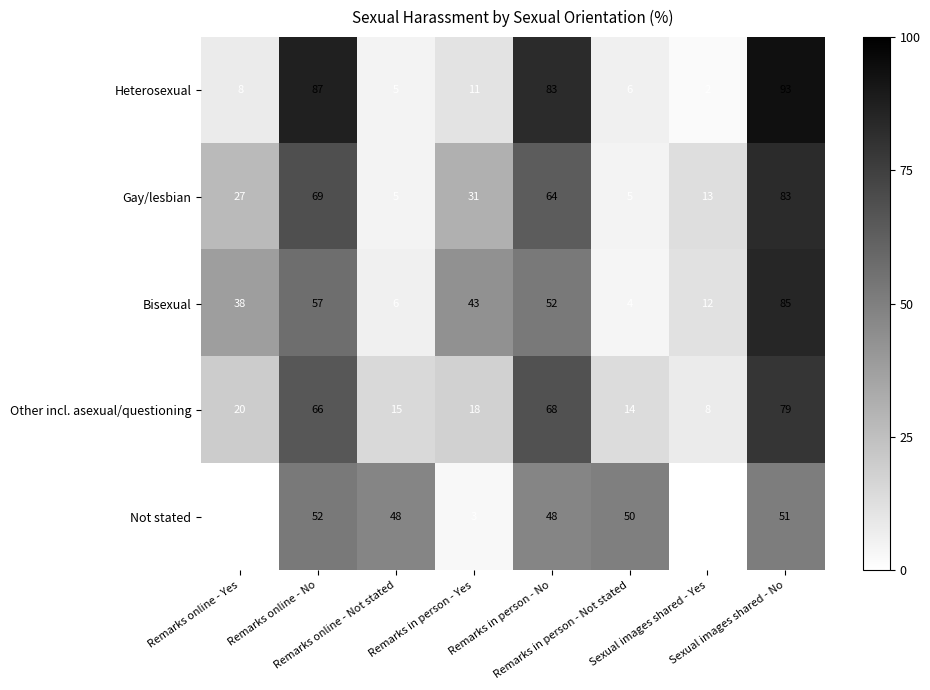

List the series in order of their peak value, highest first.

Heterosexual, Bisexual, Gay/lesbian, Other incl. asexual/questioning, Not stated